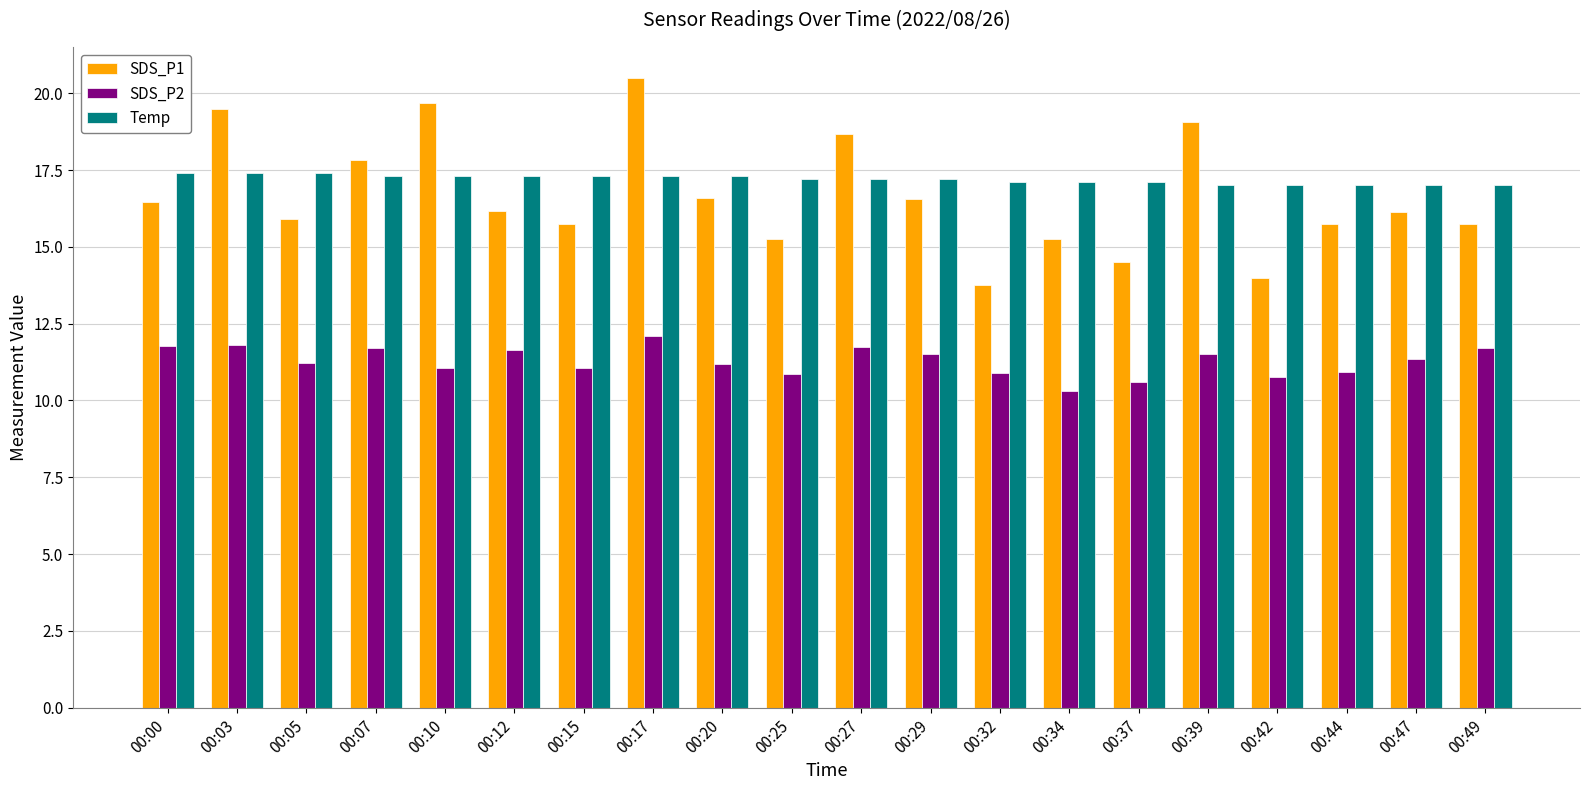

What is the value of the SDS_P2 bar at the 11th from the left?

11.7